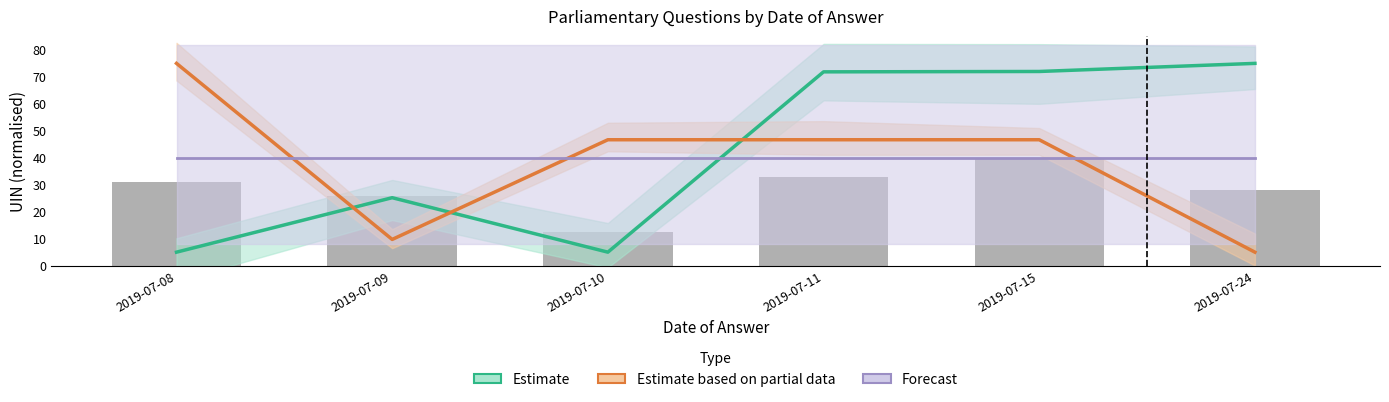

What is the total value across all series at 2019-07-15?

158.7